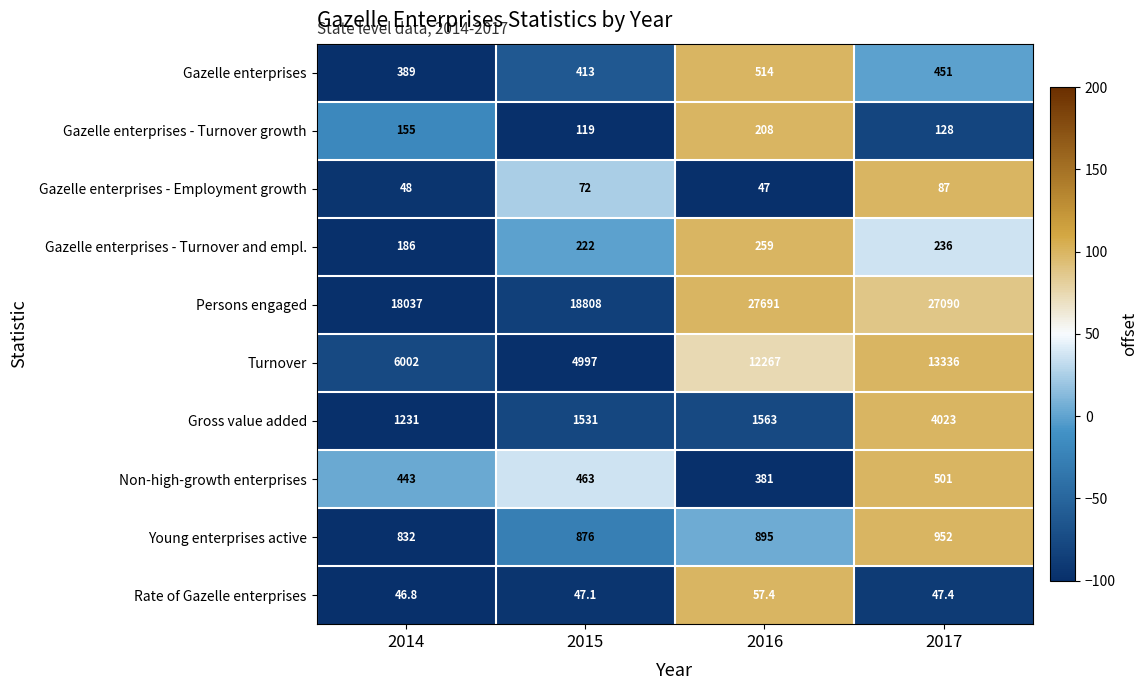

Rank the series at 2017 from highest to lowest value.

Persons engaged, Turnover, Gross value added, Young enterprises active, Non-high-growth enterprises, Gazelle enterprises, Gazelle enterprises - Turnover and empl., Gazelle enterprises - Turnover growth, Gazelle enterprises - Employment growth, Rate of Gazelle enterprises